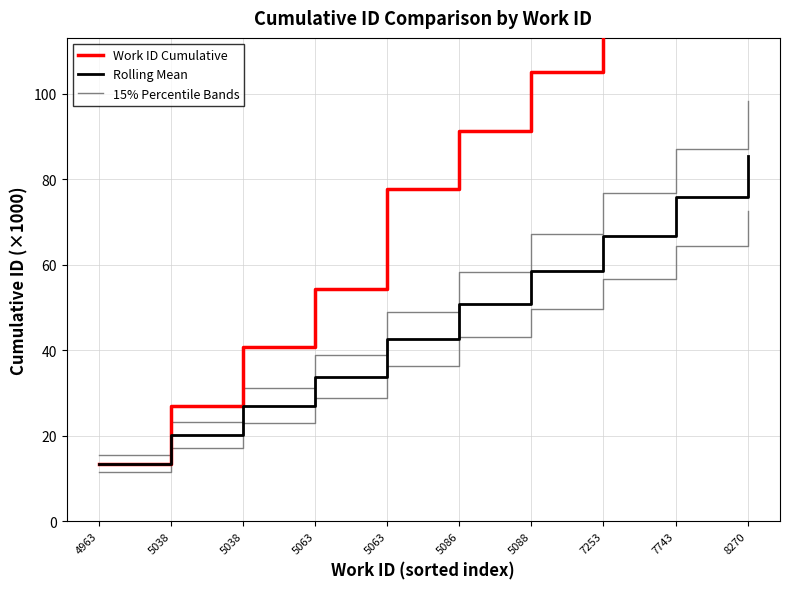

At 5086, list the series in order from smallest to largest.

Rolling Mean, 15% Percentile Bands, Work ID Cumulative